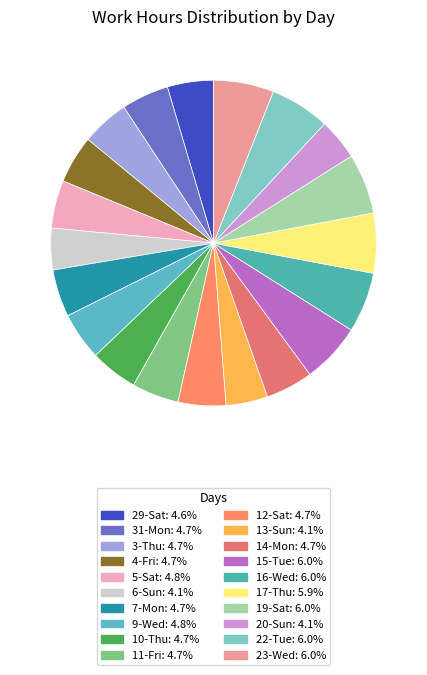

How many slices are in this pie chart?

20